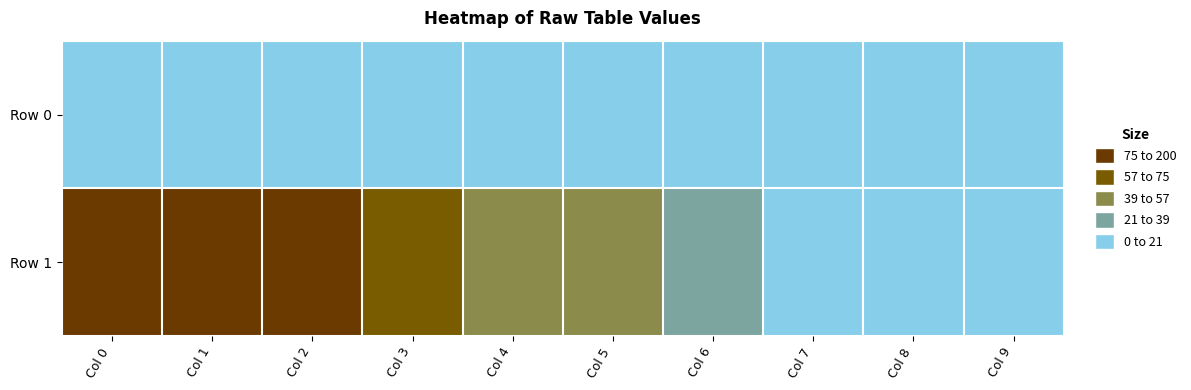

List the series in order of their overall mean, highest first.

Row 1, Row 0